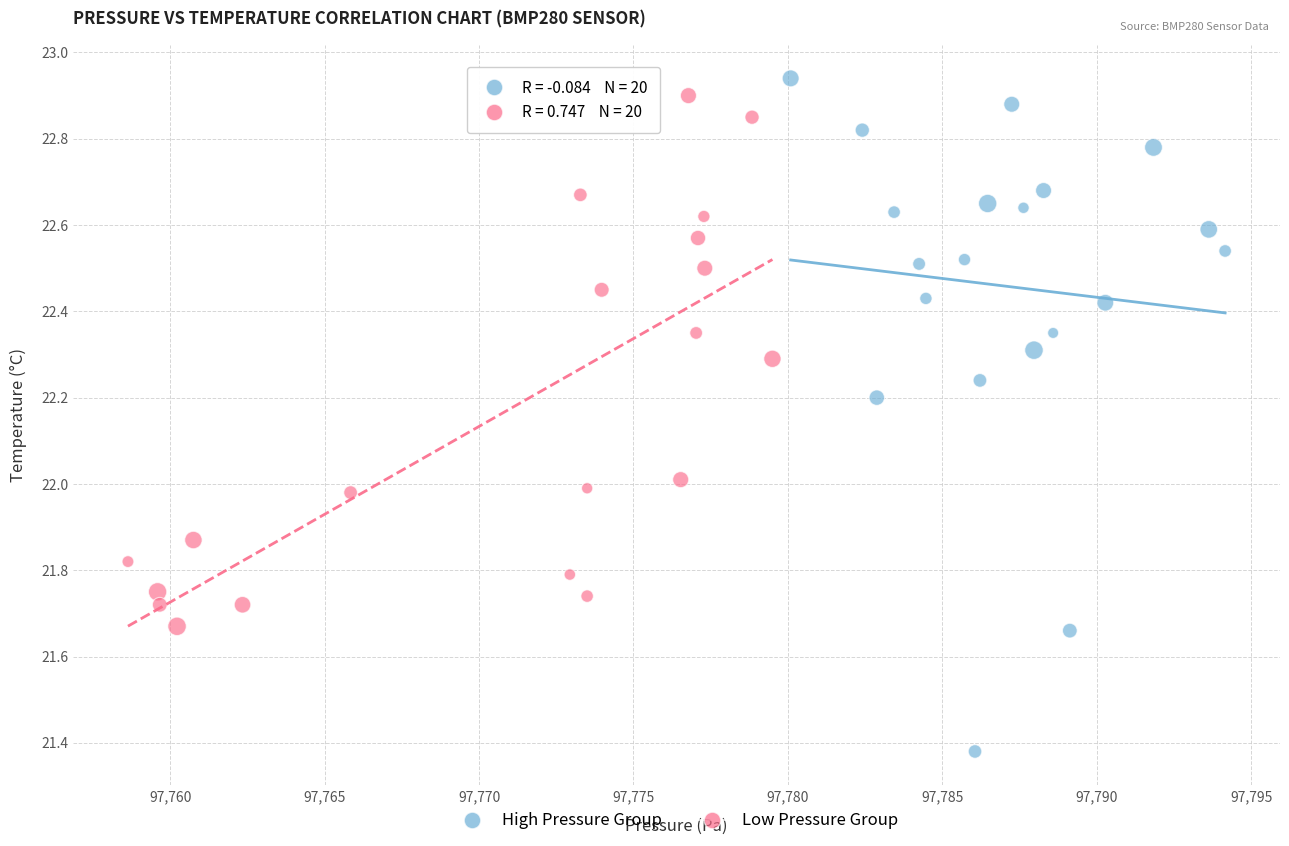

What are all the series names shown in the legend?

High Pressure Group, Low Pressure Group